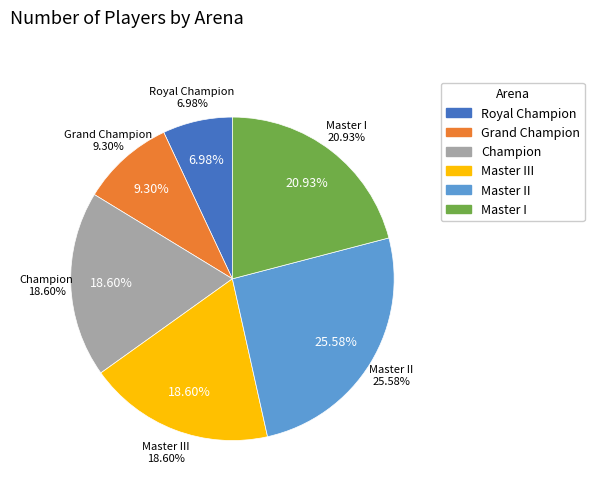

Which has a higher value, Grand Champion or Master I?

Master I